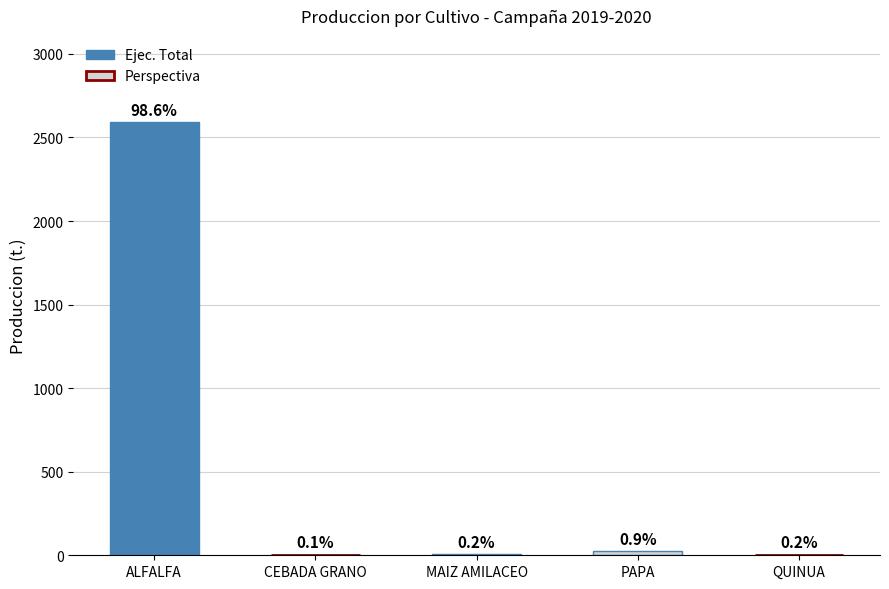

What position from the right is CEBADA GRANO?

4